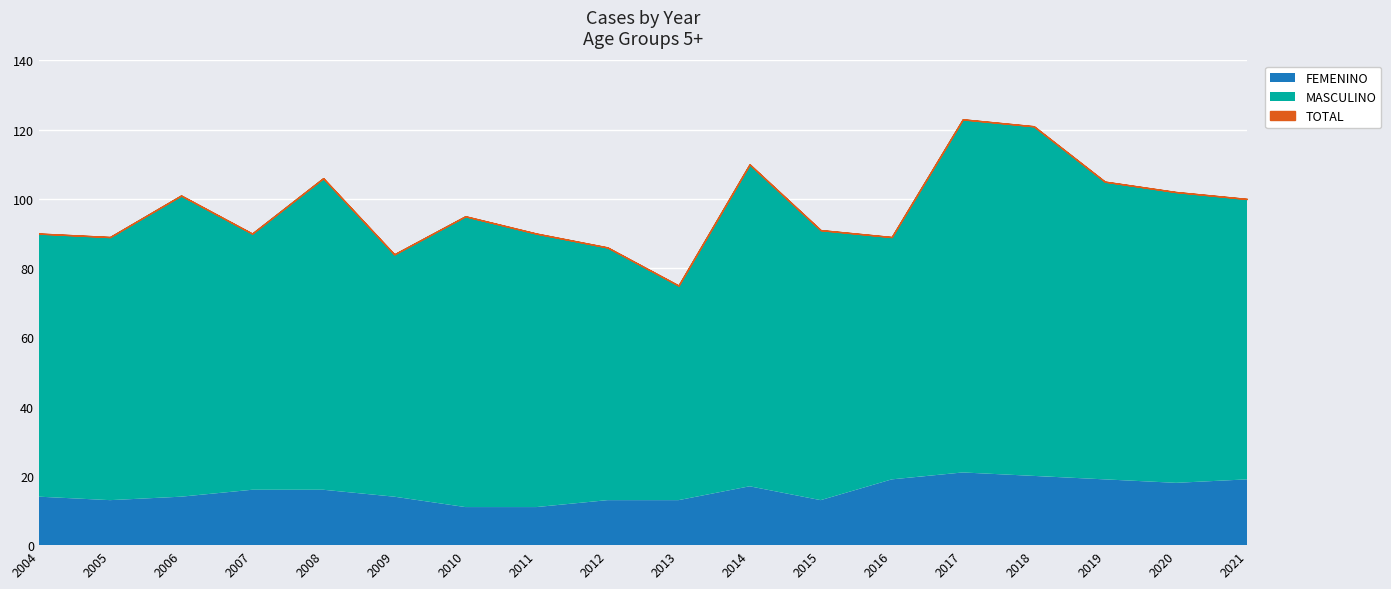

Reading left to right, list all the values displayed in this chart.

FEMENINO: 2004=14	2005=13	2006=14	2007=16	2008=16	2009=14	2010=11	2011=11	2012=13	2013=13	2014=17	2015=13	2016=19	2017=21	2018=20	2019=19	2020=18	2021=19
MASCULINO: 2004=76	2005=76	2006=87	2007=74	2008=90	2009=70	2010=84	2011=79	2012=73	2013=62	2014=93	2015=78	2016=70	2017=102	2018=101	2019=86	2020=84	2021=81
TOTAL: 2004=90	2005=89	2006=101	2007=90	2008=106	2009=84	2010=95	2011=90	2012=86	2013=75	2014=110	2015=91	2016=89	2017=123	2018=121	2019=105	2020=102	2021=100